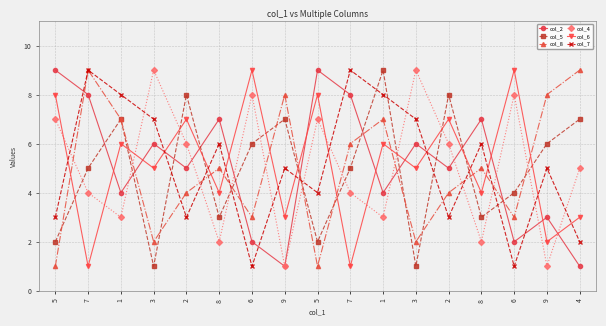

The value of col_7 at 4 is 3. True or false?

False